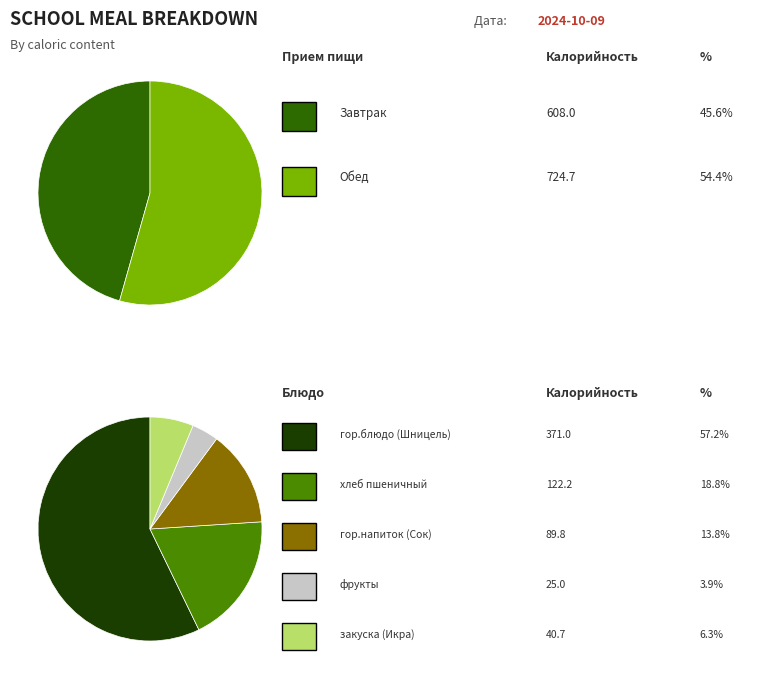

How many slices are in this pie chart?

2